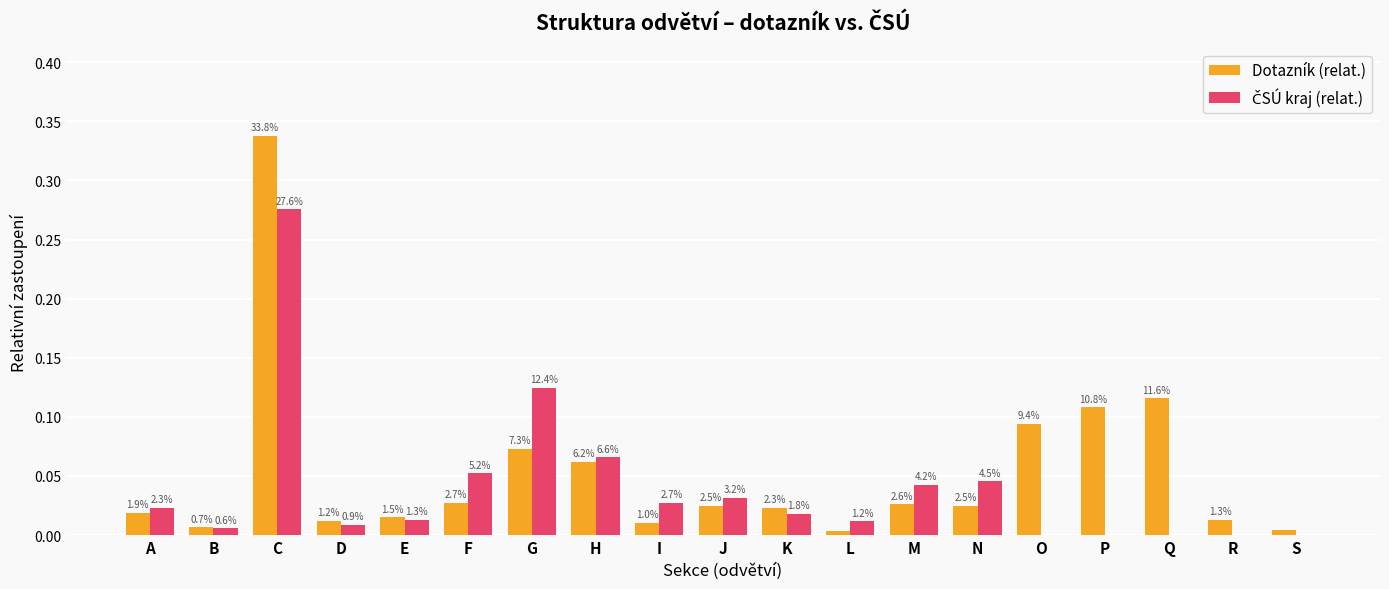

Does the chart contain stacked bars?

No